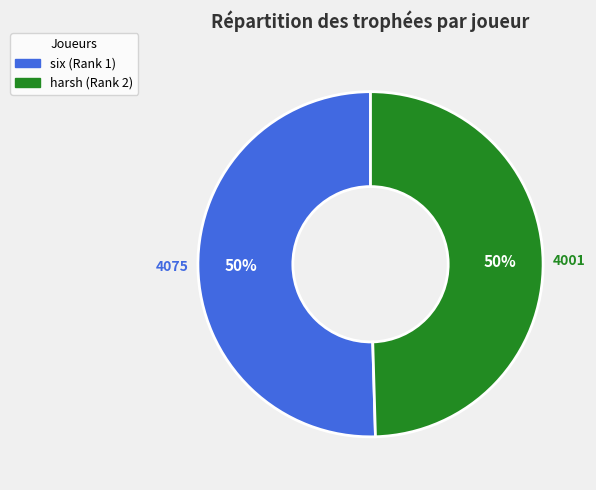

To the nearest percent, what is the average slice percentage?

50%